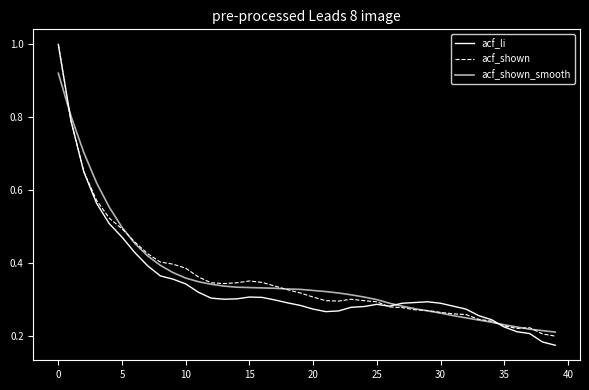

Is this an area chart (filled region under the line)?

No